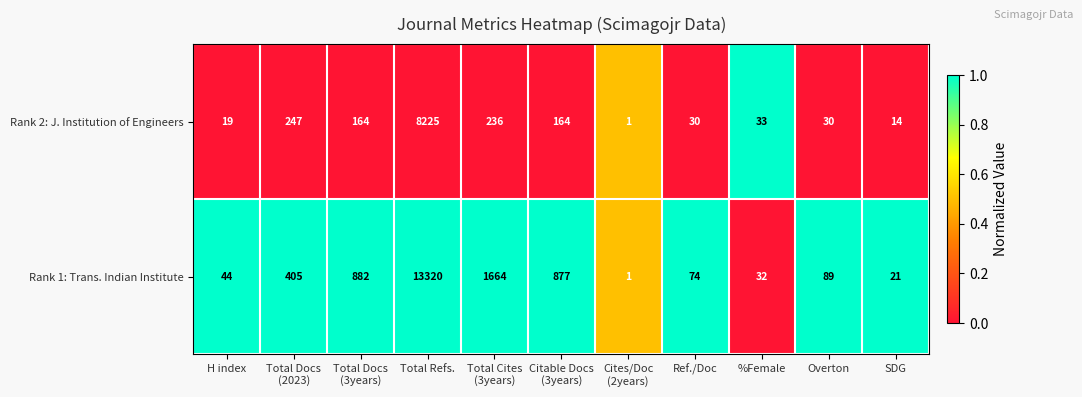

Which series has the largest total across all categories?

Rank 1: Trans. Indian Institute